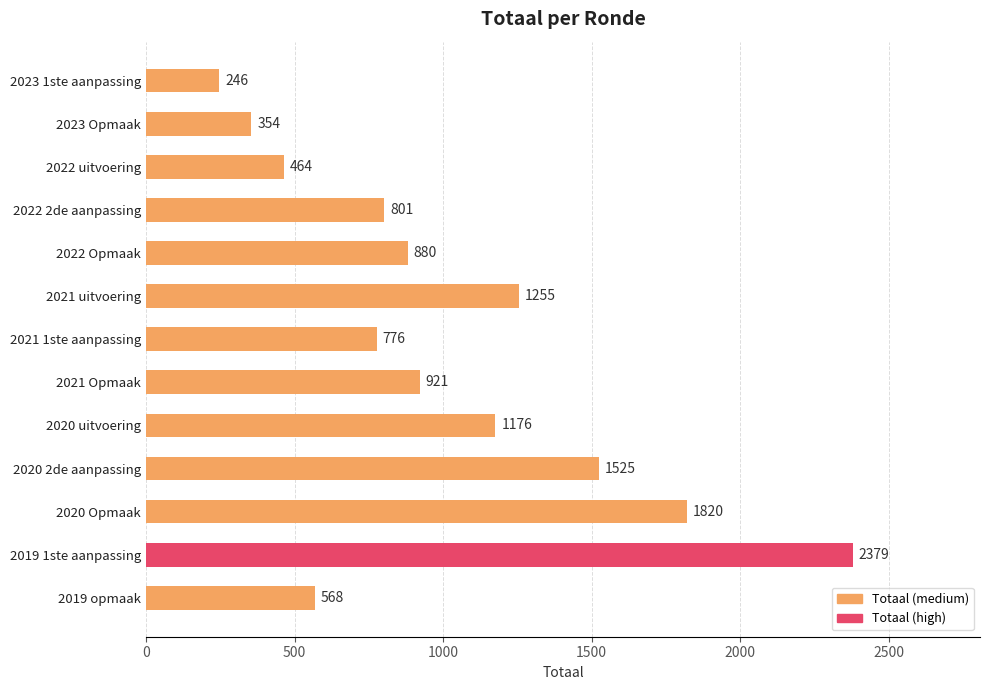

Which has a higher value, 2023 1ste aanpassing or 2020 uitvoering?

2020 uitvoering